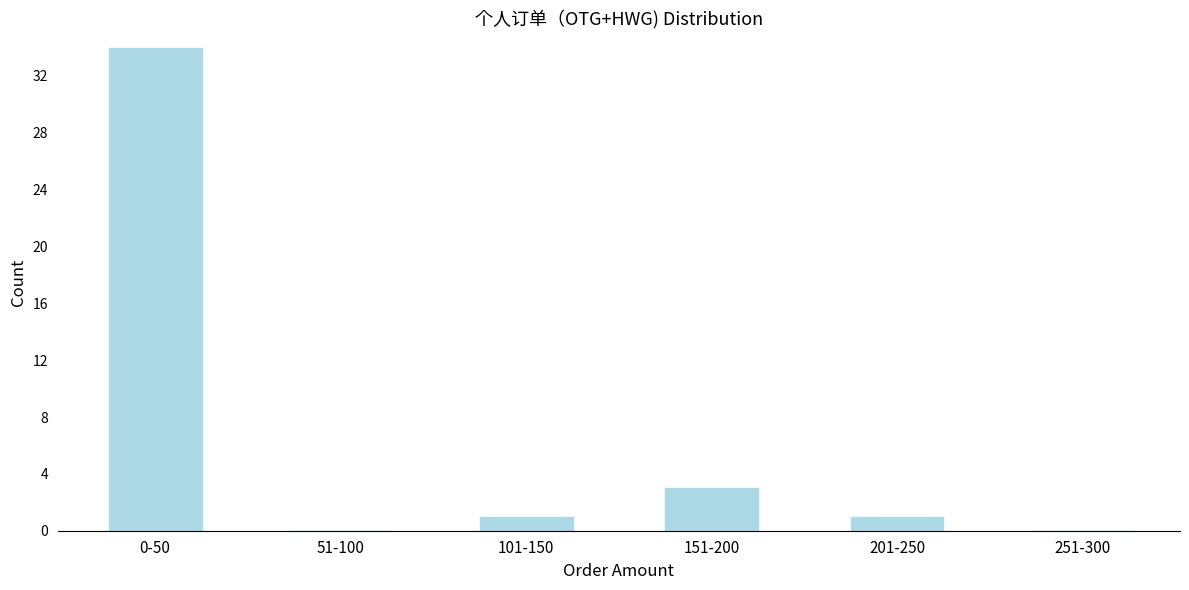

Reading left to right, extract all data points from this chart.

0-50=34	51-100=0	101-150=1	151-200=3	201-250=1	251-300=0